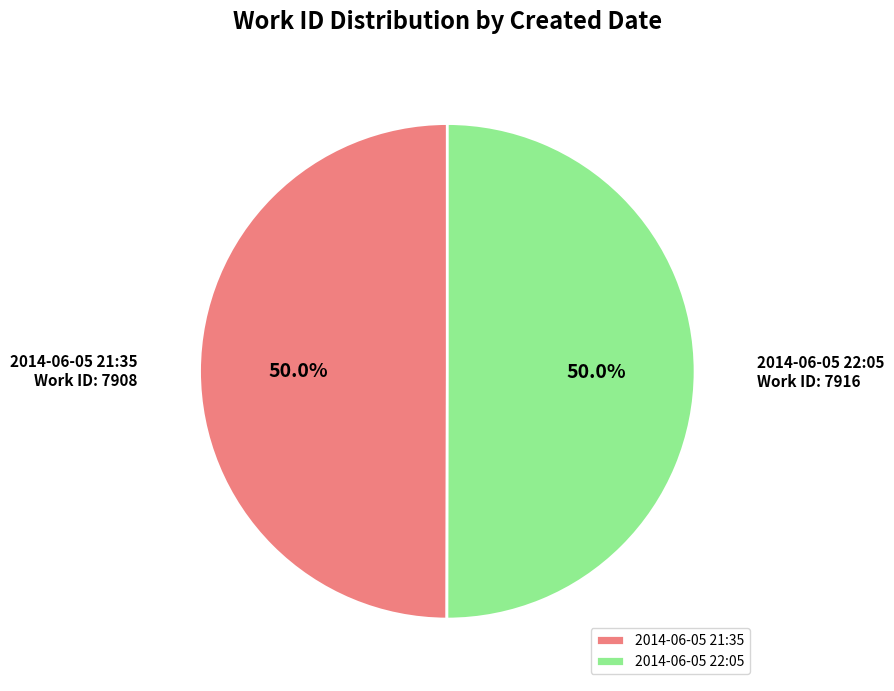

What is the ratio of the value at 2014-06-05 21:35 to the value at 2014-06-05 22:05?

1.0